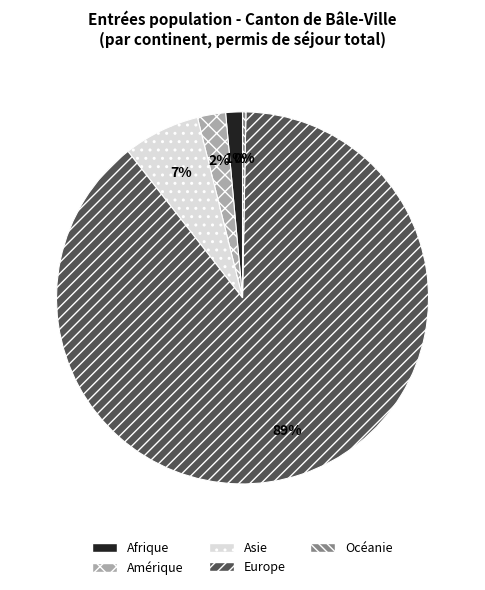

Is there a majority slice in this chart?

Yes